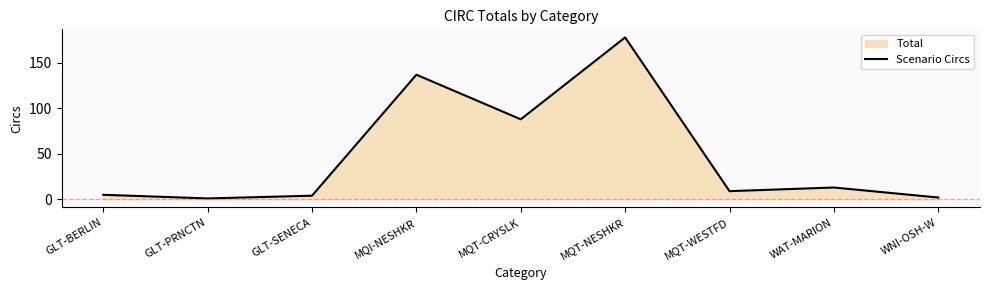

Approximately how many times larger is the value at MQT-WESTFD compared to GLT-BERLIN?

1.8